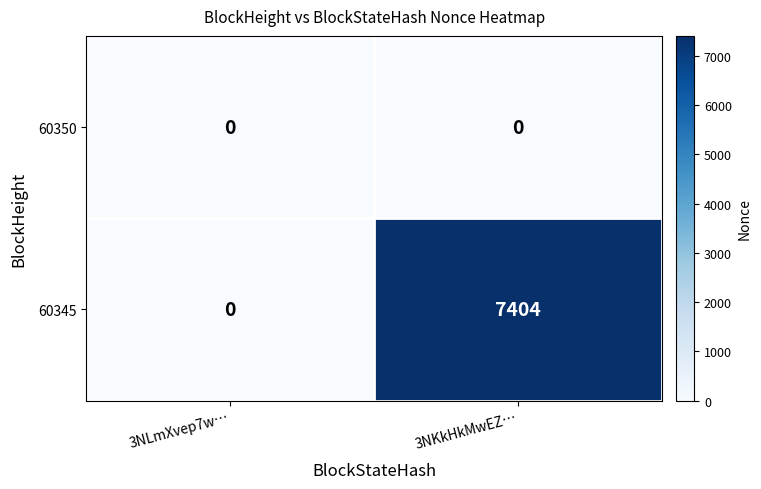

Where is 60345 nearest to the value 3702?

3NLmXvep7w…